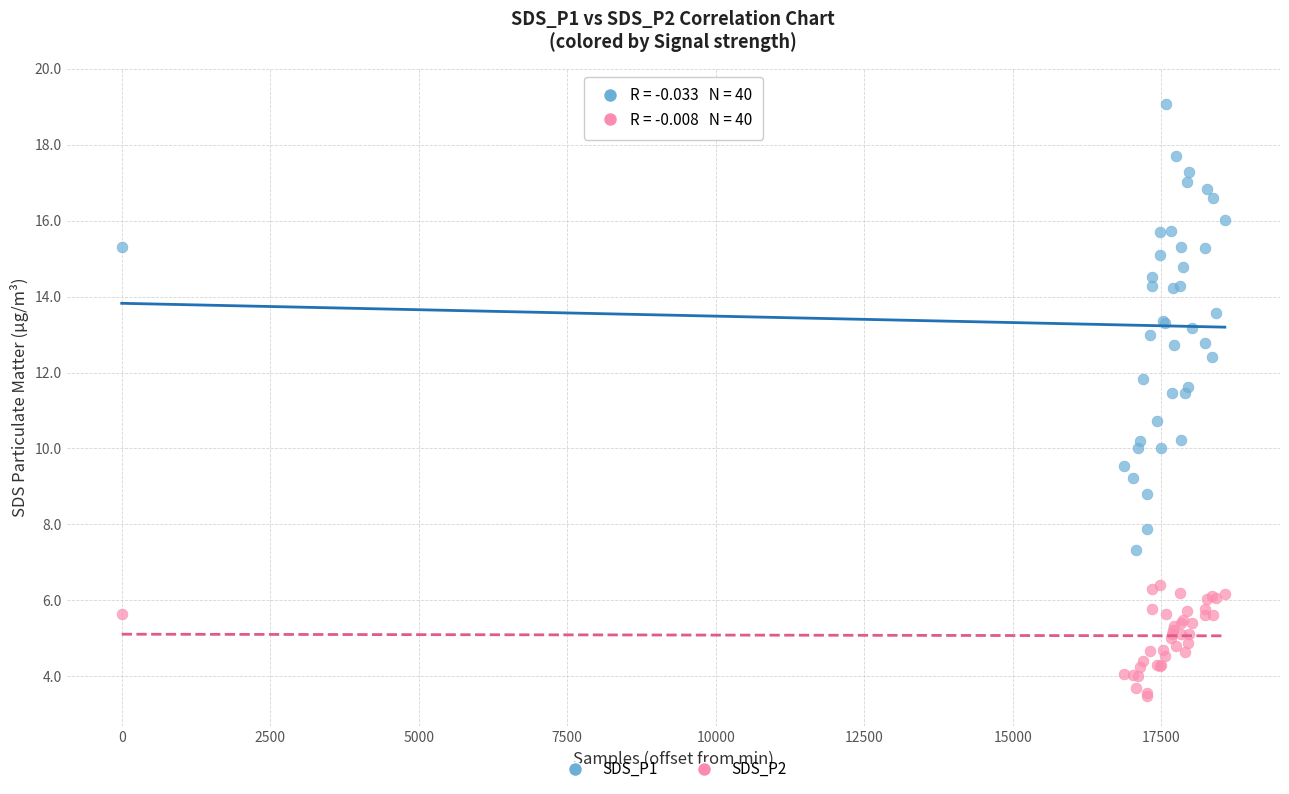

What is the X range (max minus min) for the scatter plot?

18572.0